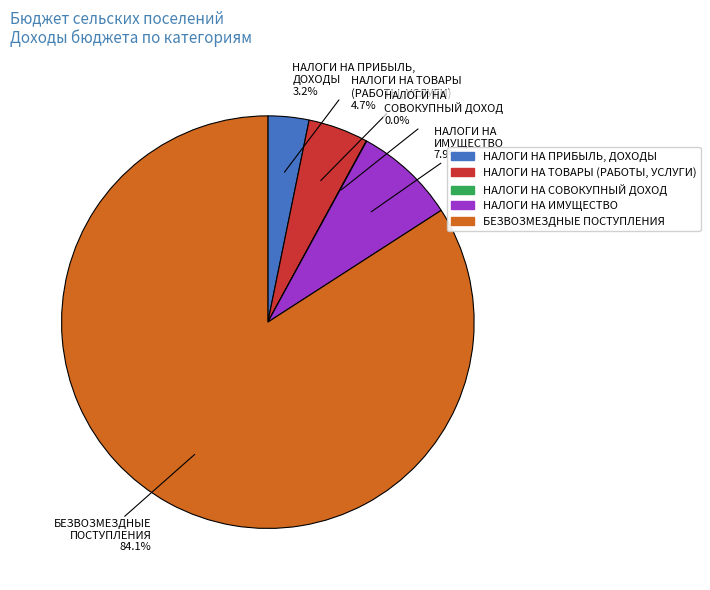

True or false: НАЛОГИ НА ИМУЩЕСТВО accounts for 18% of the total.

False